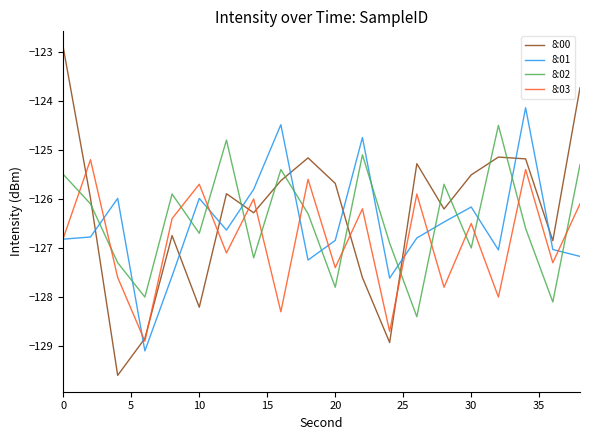

True or false: 8:03 has more than 0 points higher than both neighbors.

True